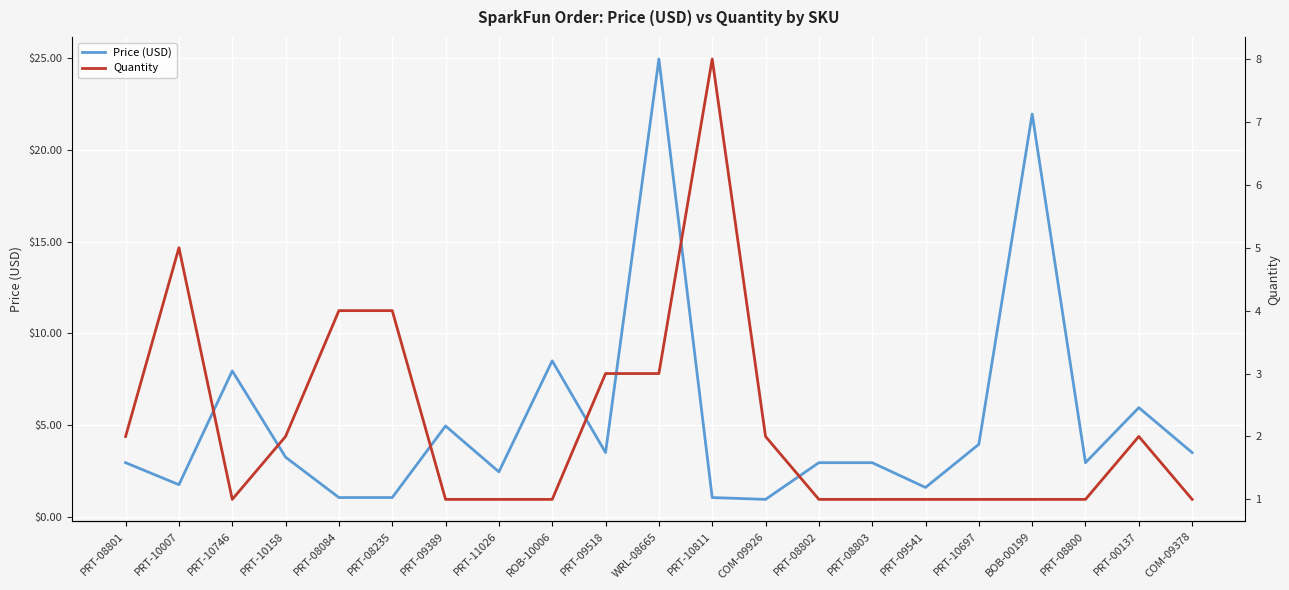

What is the highest value of the Price (USD) series?

24.9